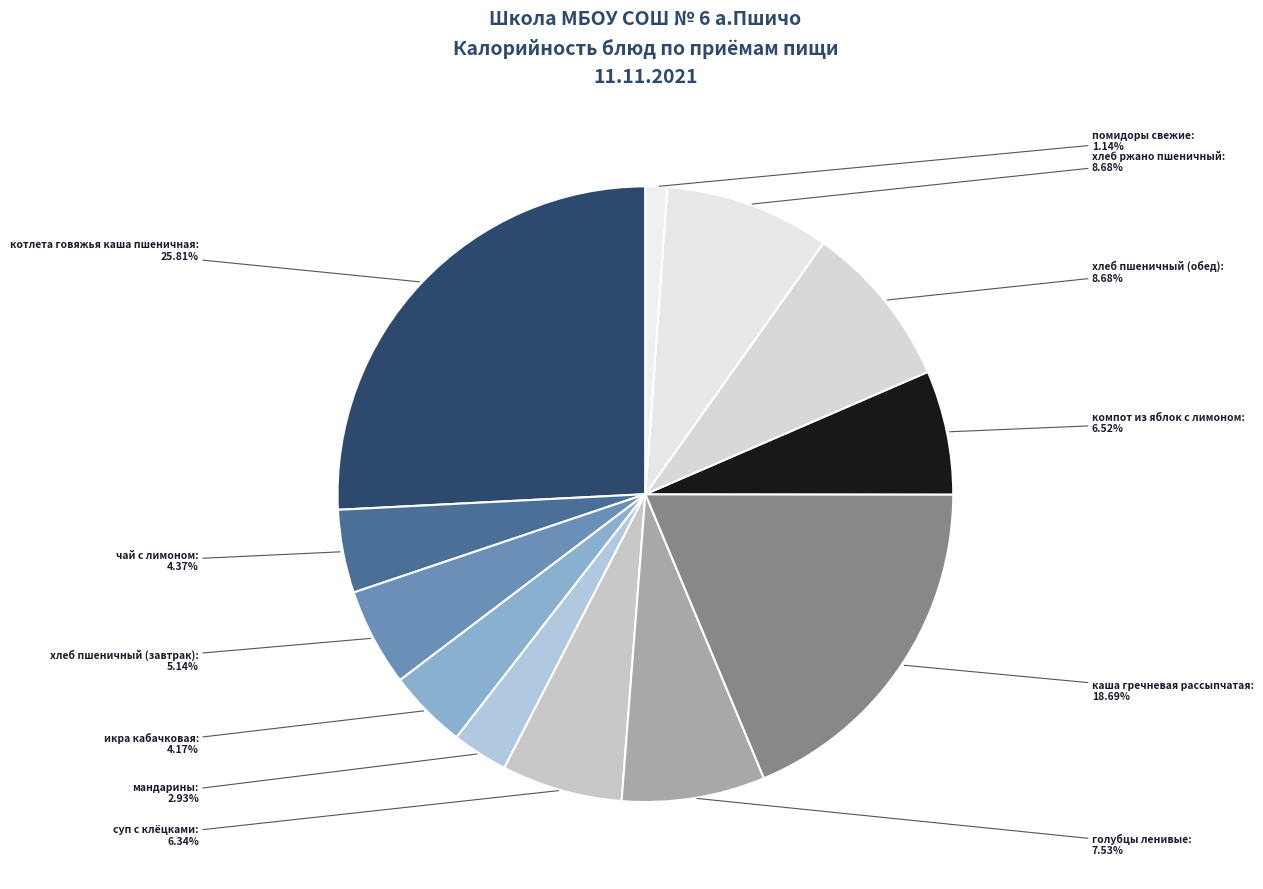

Which category has the smallest portion of the pie?

помидоры свежие